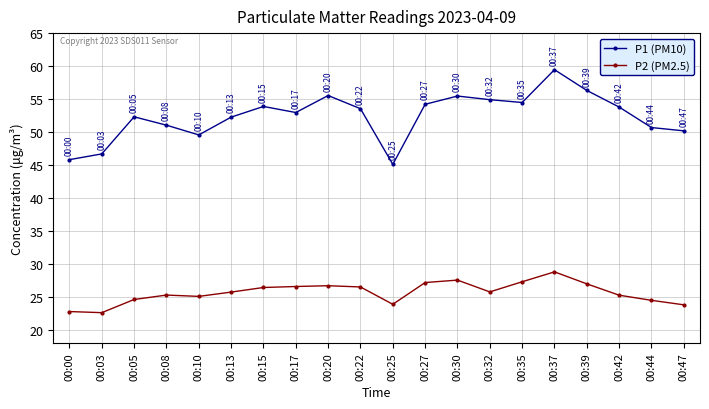

Count the number of categories in the chart.

20